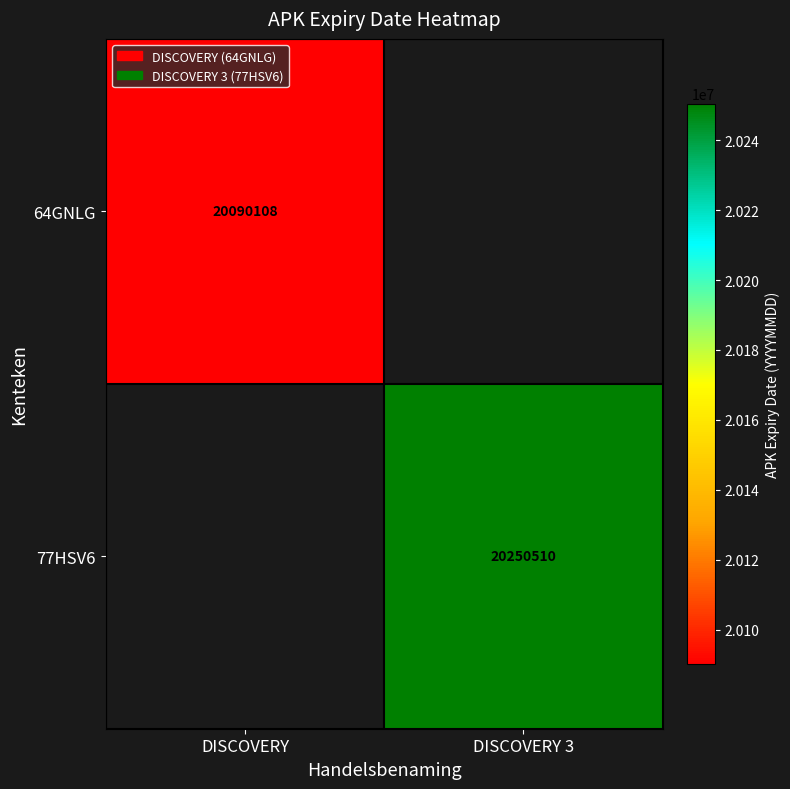

True or false: 77HSV6 has a value of 7248294 at DISCOVERY 3.

False